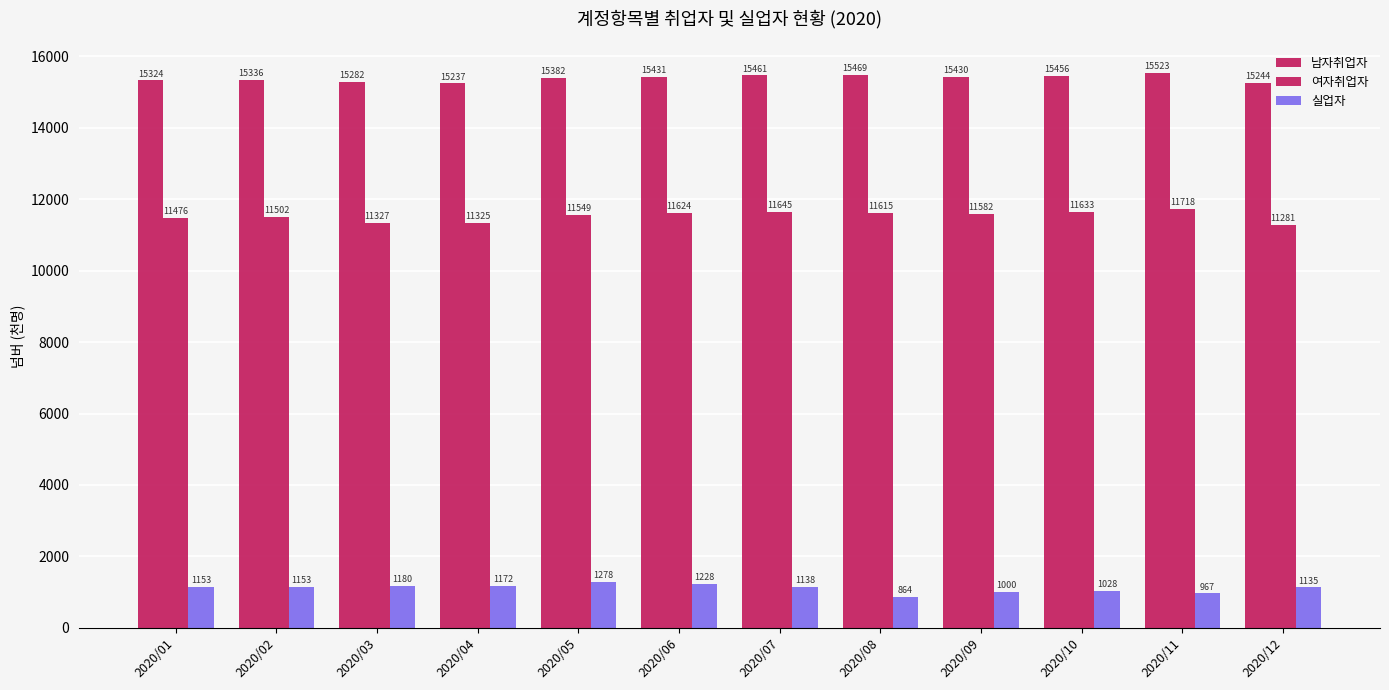

Does the chart contain stacked bars?

No